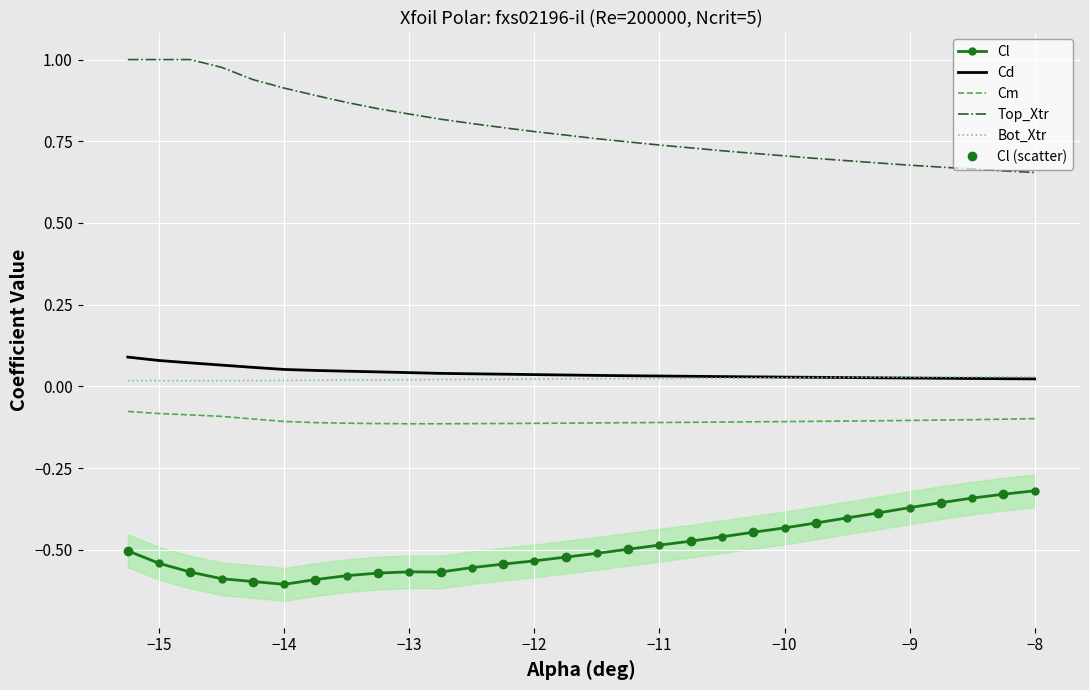

The value of Top_Xtr at −15 is 1.0. True or false?

True